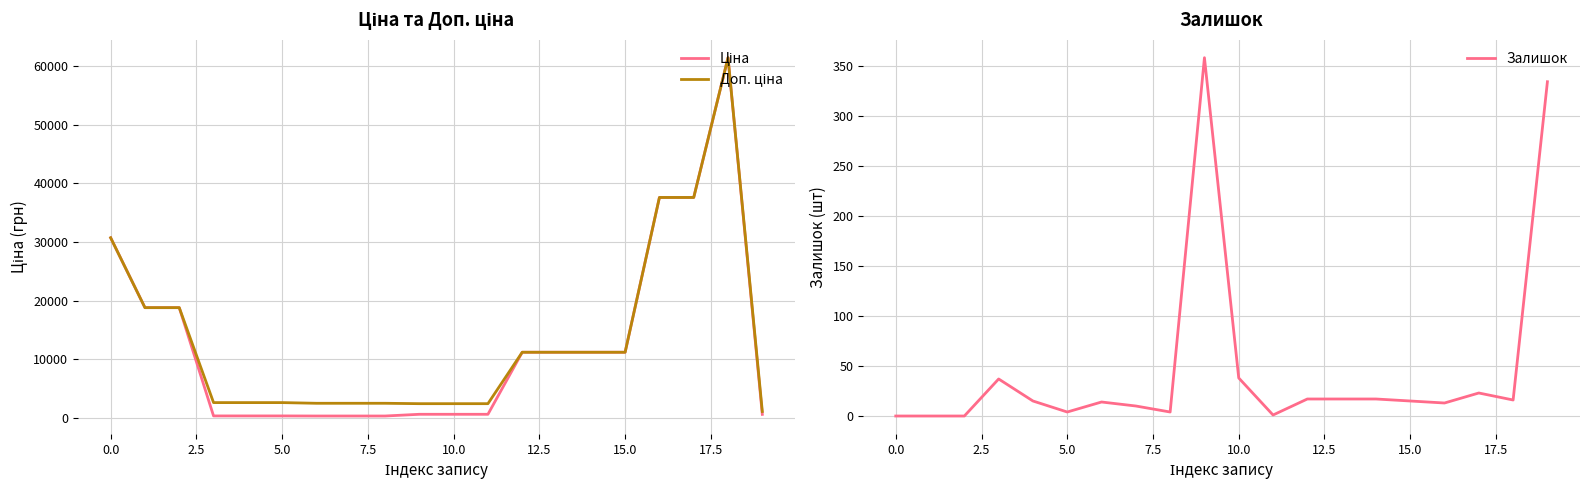

True or false: Ціна has more than 1 points higher than both neighbors.

False